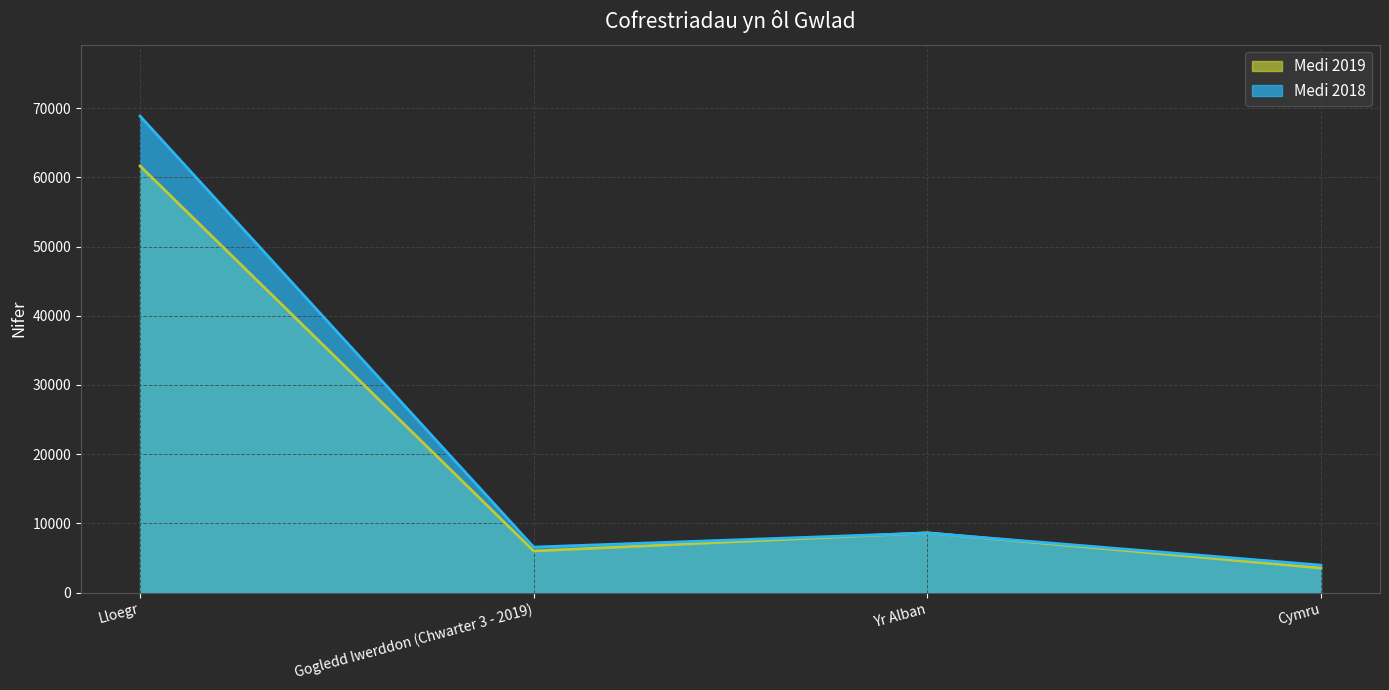

List the labels in order of Medi 2019 value, largest first.

Lloegr, Yr Alban, Gogledd Iwerddon (Chwarter 3 - 2019), Cymru